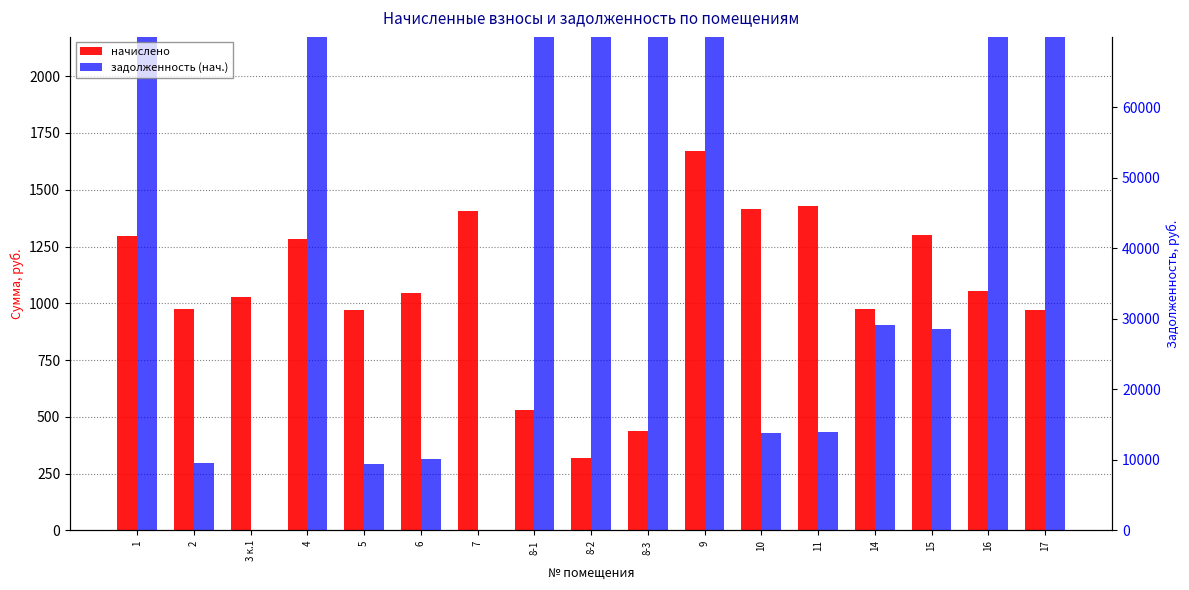

The начислено series shows 626.6 at 14. True or false?

False